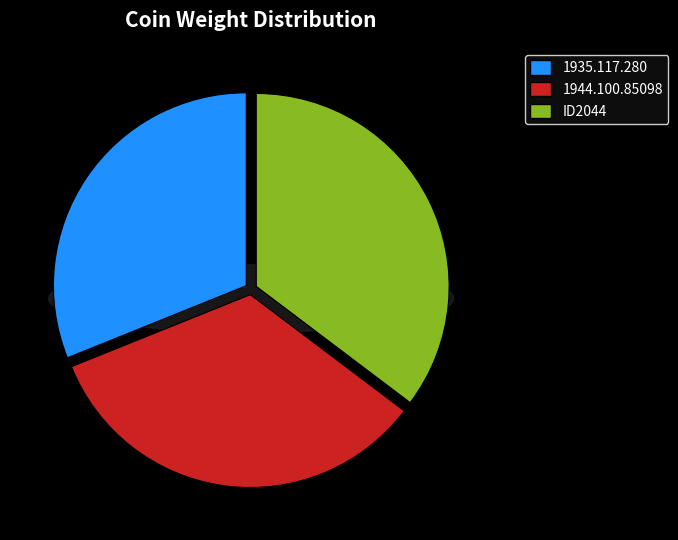

To the nearest percent, what is the difference between the largest and smallest slice percentages?

4%